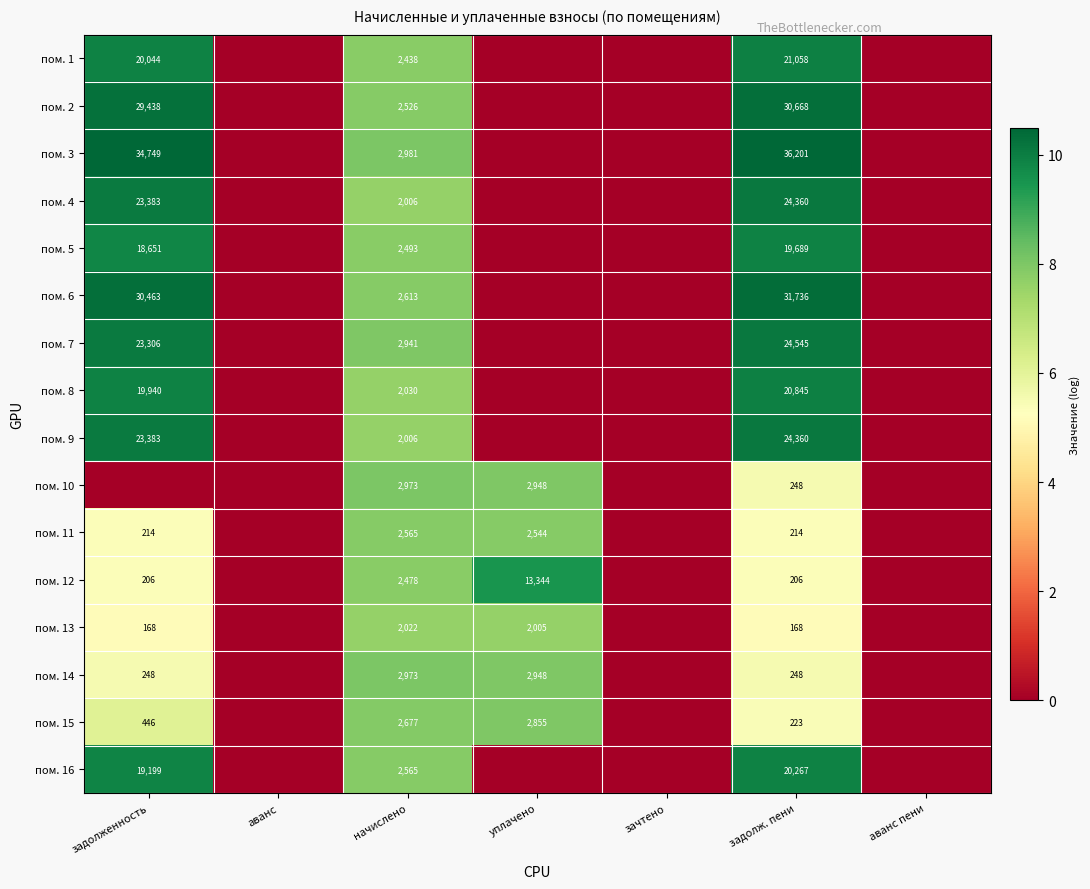

The value of пом. 12 at задолж. пени is 206. True or false?

True